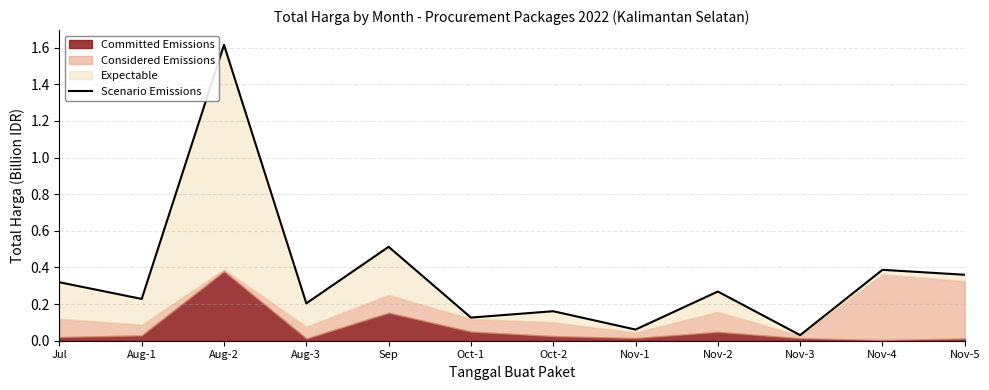

What is the label of the 6th point from the left?

Oct-1